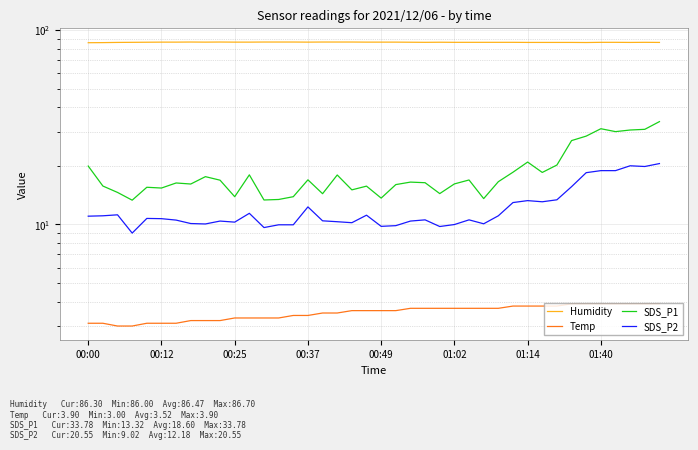

True or false: Humidity and Temp intersect in this chart.

False